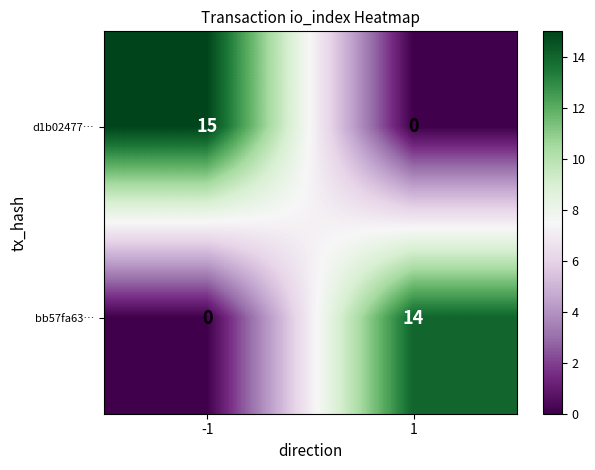

Which series has the largest total across all categories?

d1b02477…